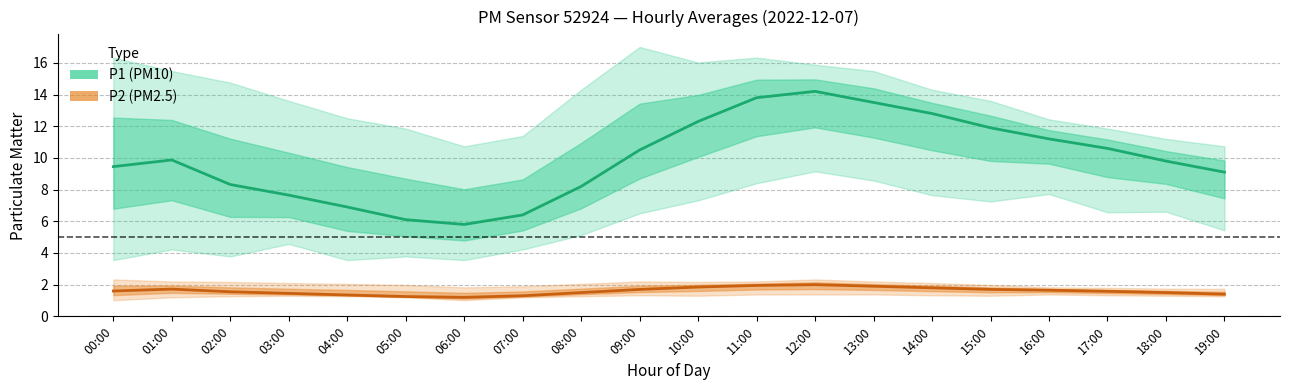

Which series has the largest range (max minus min)?

P1